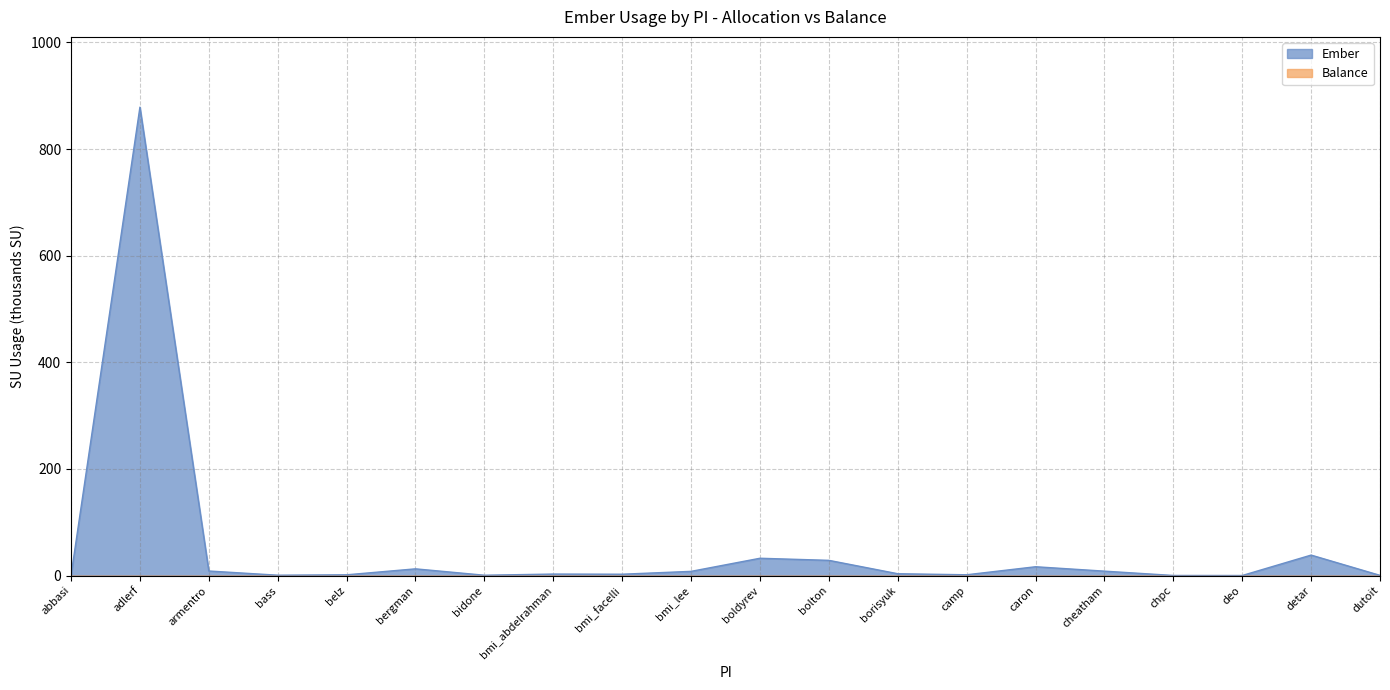

What value does the data have at bmi_facelli?

2.4